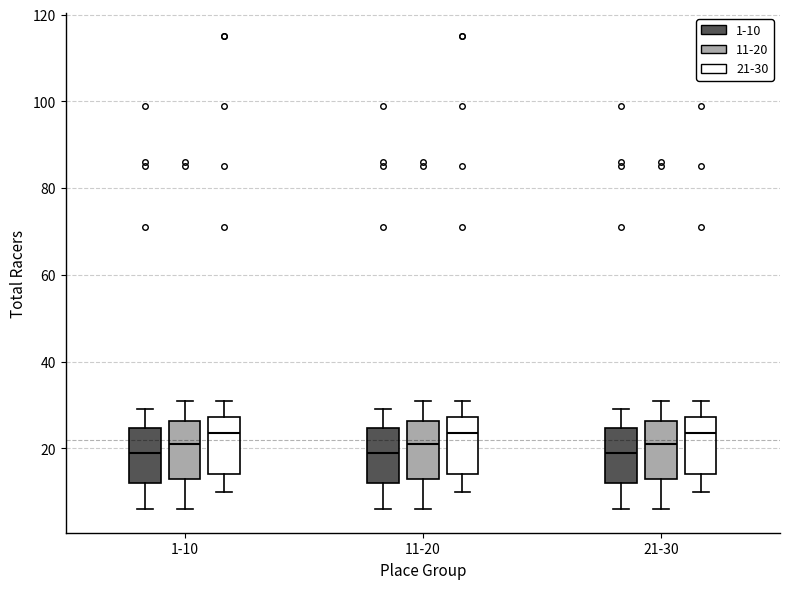

Where is the upper edge of the box for 1-10 (11-20) on the y-axis? The values are not printed on the chart, so give them approximately, as read against the axis.

26